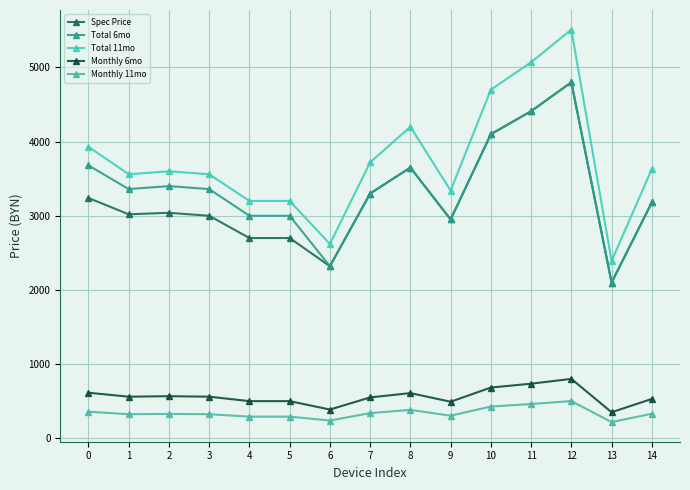

True or false: Spec Price has a value of 3019.0 at 1.

True